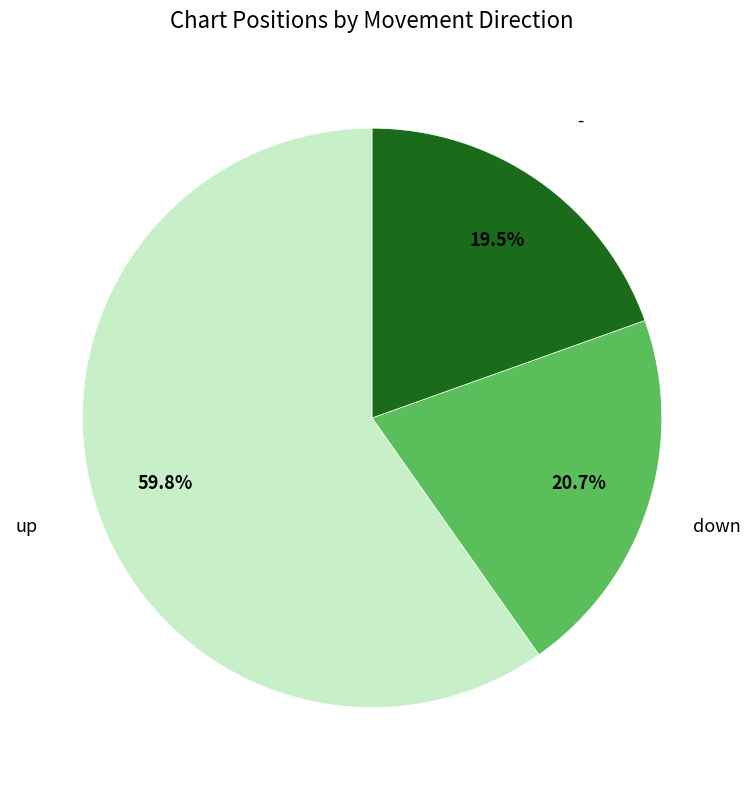

Is there a majority slice in this chart?

Yes